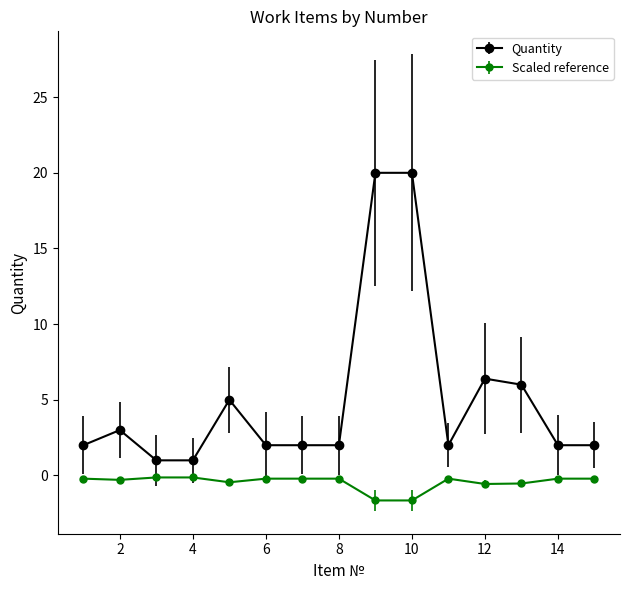

True or false: Scaled reference has more than 0 interior local peaks.

True